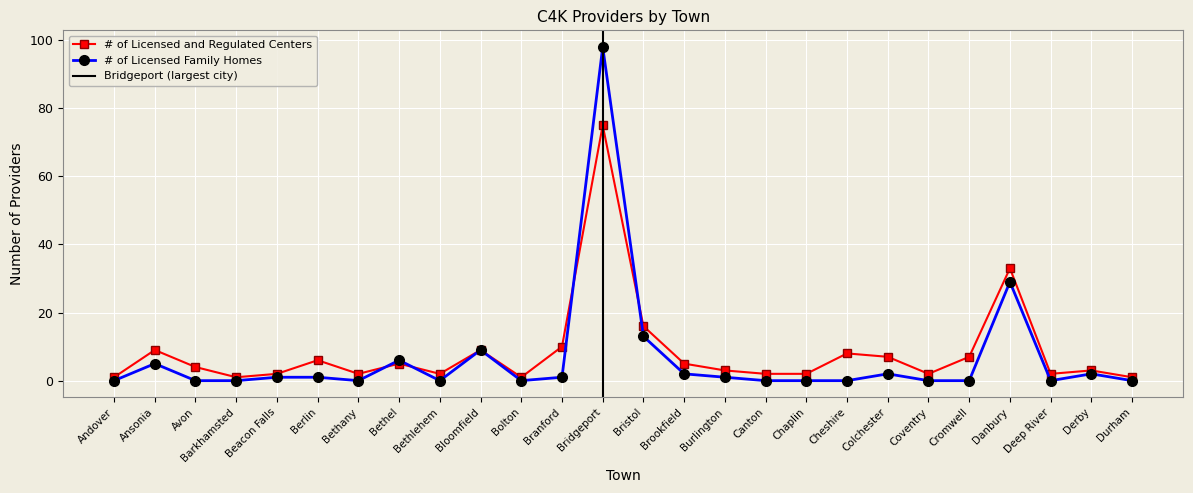

Count the number of data series in this chart.

2